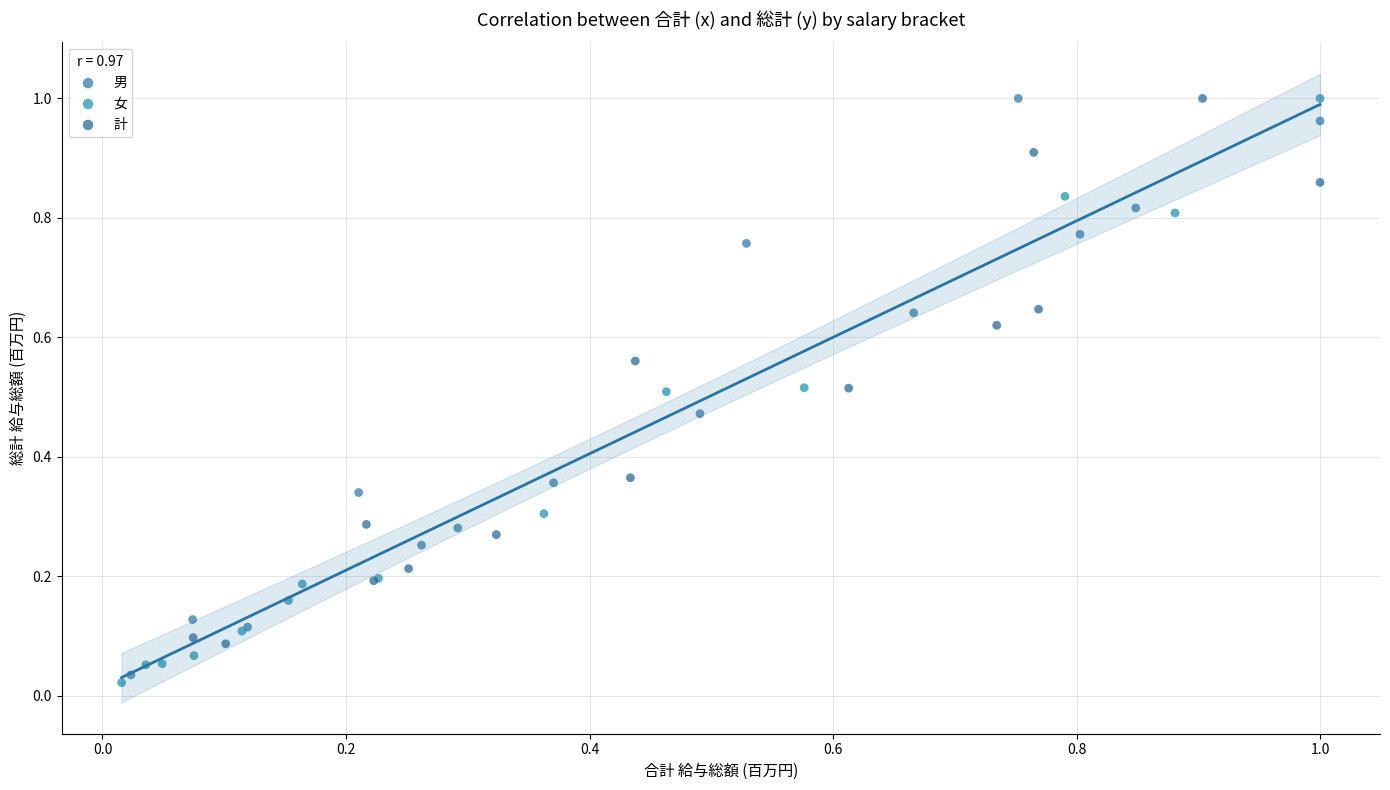

What are all the series names shown in the legend?

男, 女, 計